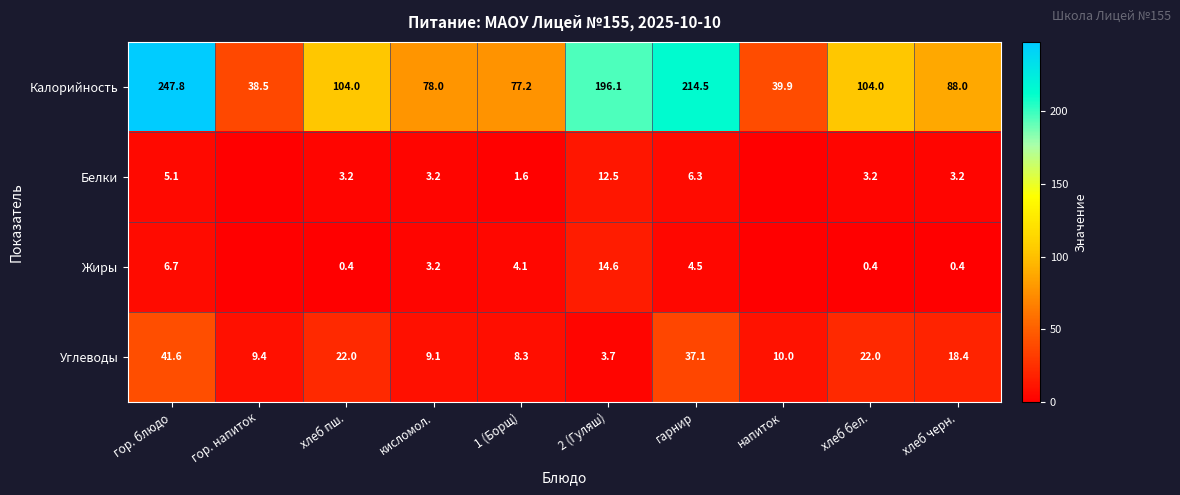

The Жиры series shows 22.6 at 2 (Гуляш). True or false?

False